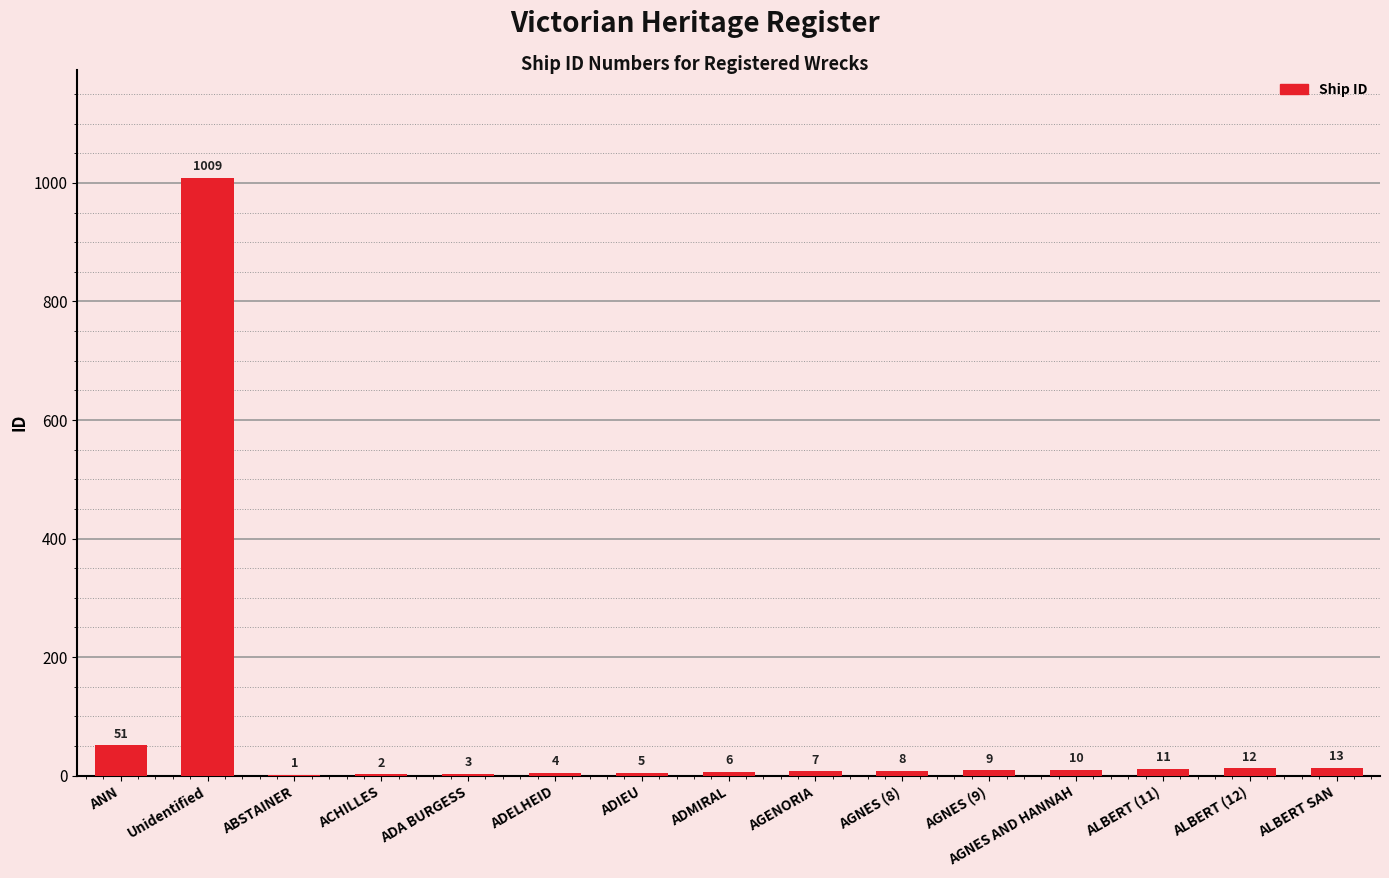

What is the greatest value displayed?

1009